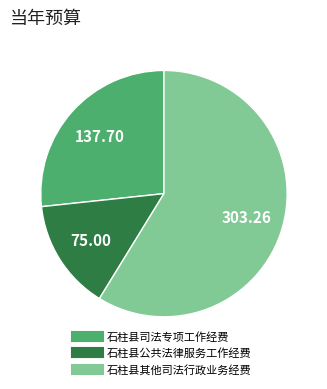

Combined, do 石柱县其他司法行政业务经费 and 石柱县司法专项工作经费 account for over 50%?

Yes